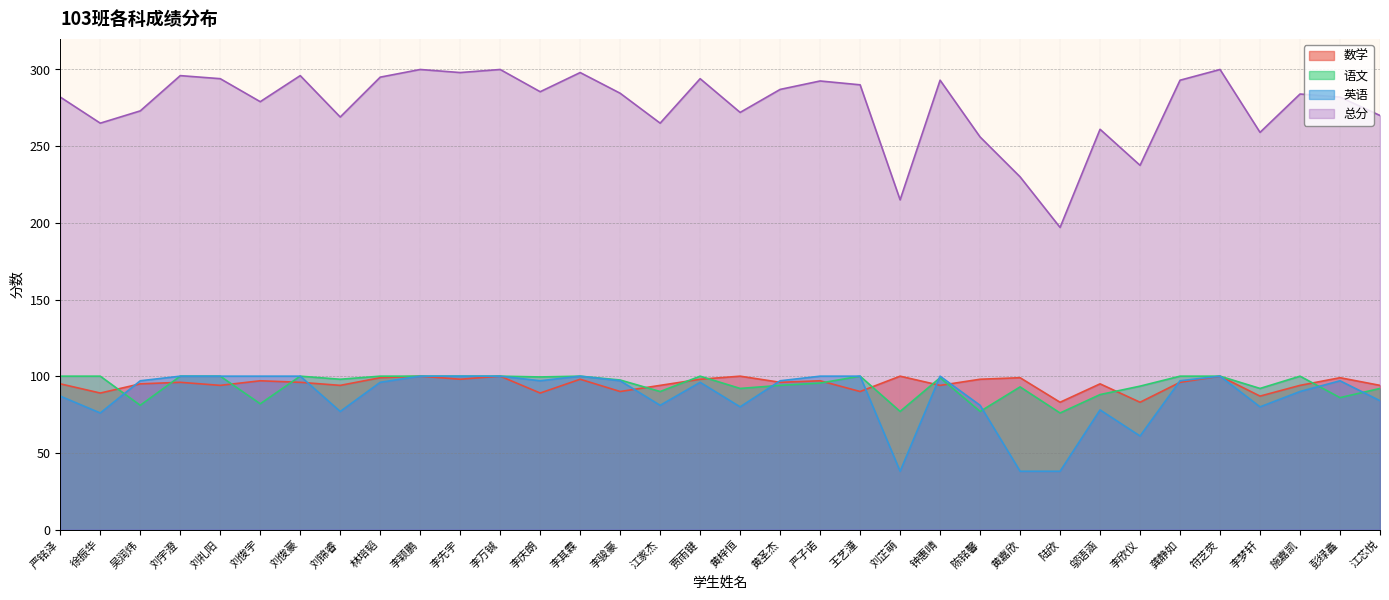

How many values in the 语文 series exceed 99?

16